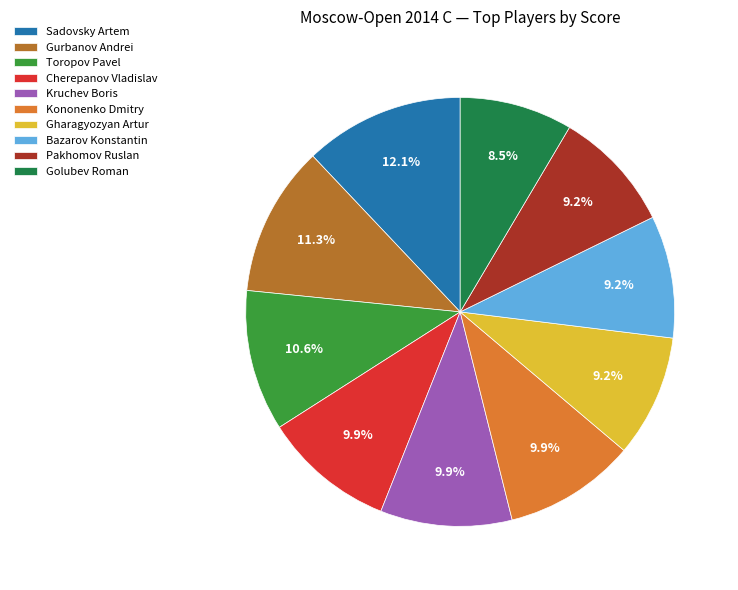

Which category has the smallest portion of the pie?

Golubev Roman